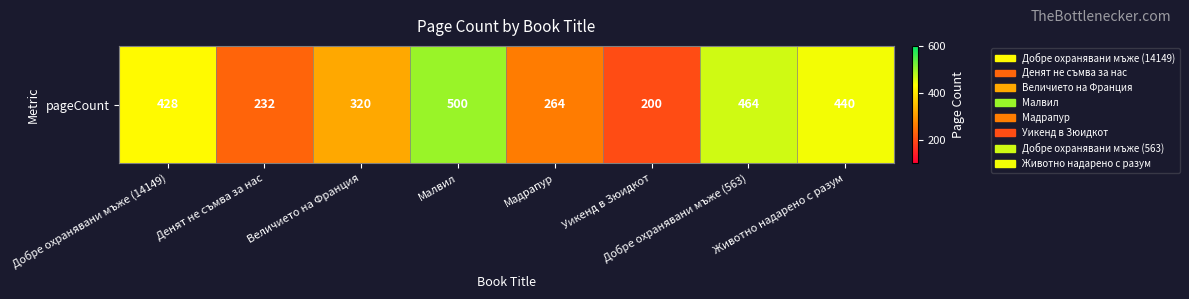

Which label corresponds to the largest value in the chart?

Малвил